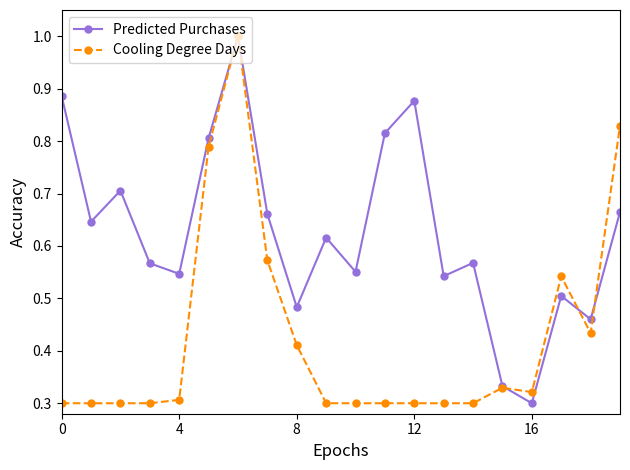

Which series has the largest total across all categories?

Predicted Purchases